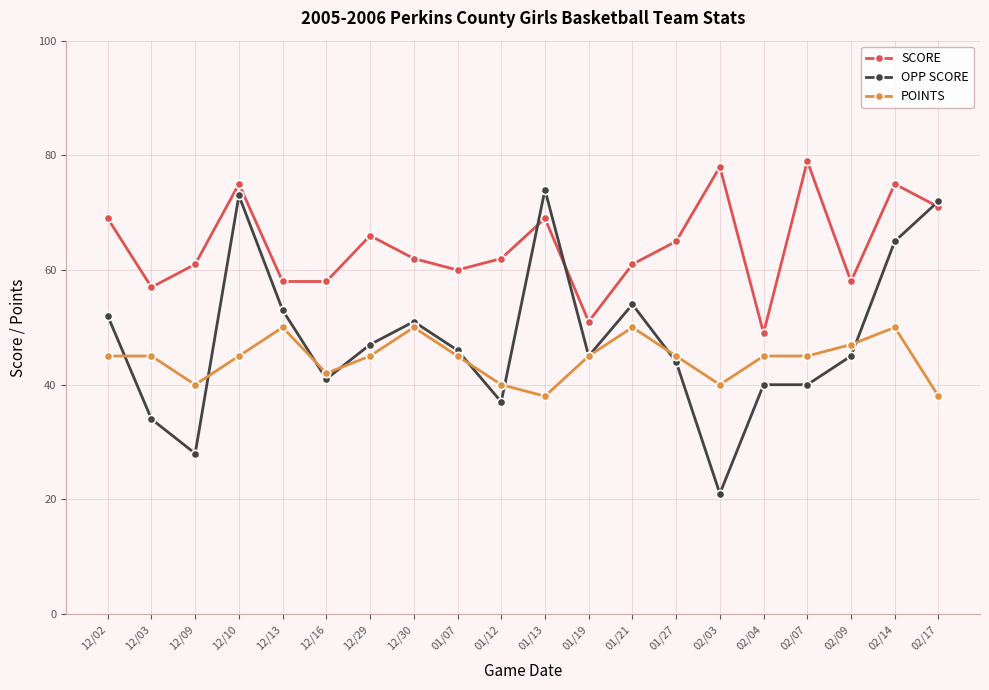

True or false: OPP SCORE has more than 0 points higher than both neighbors.

True